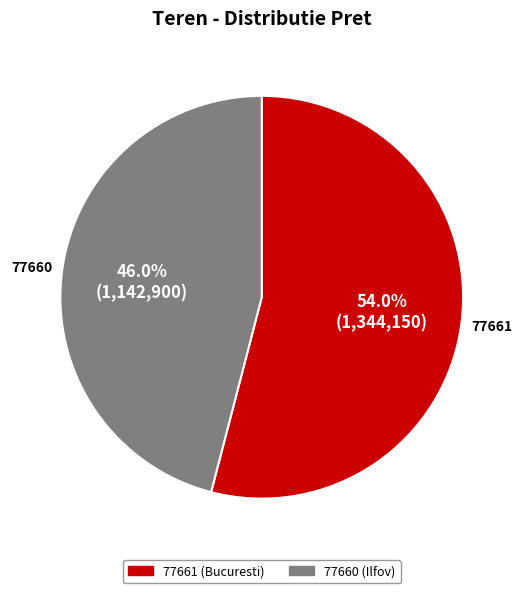

Approximately how many times larger is the value at 77660 compared to 77661?

0.9